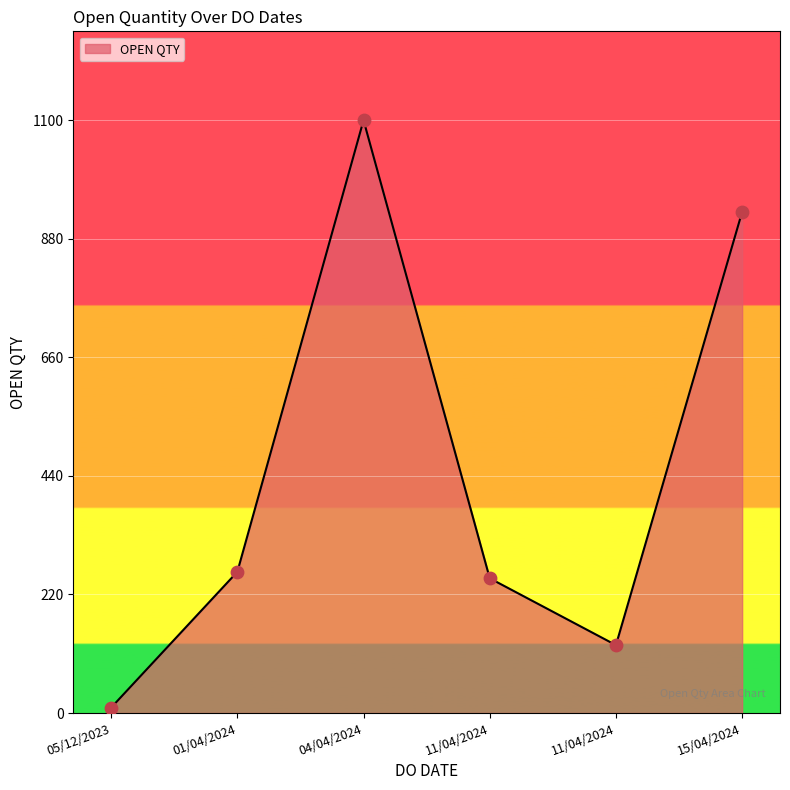

What is the ratio of the value at 11/04/2024 to the value at 05/12/2023?

12.6